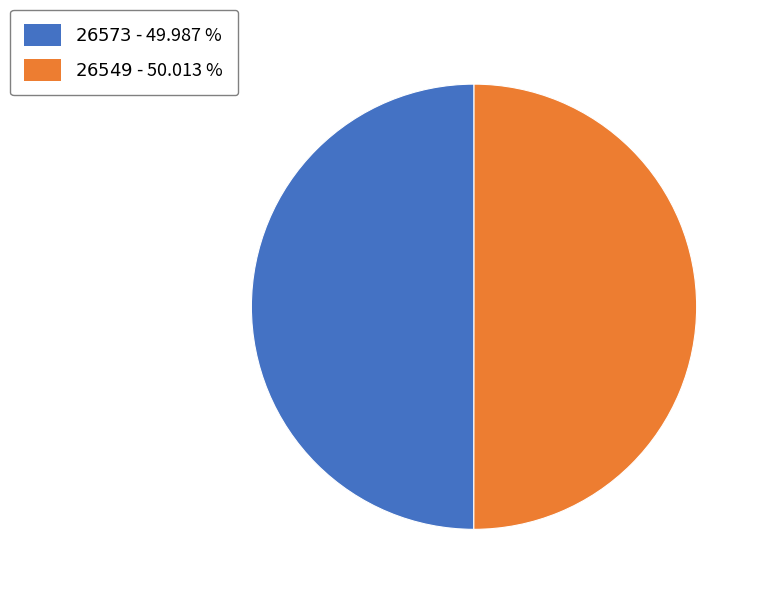

Which category has the smallest portion of the pie?

26573